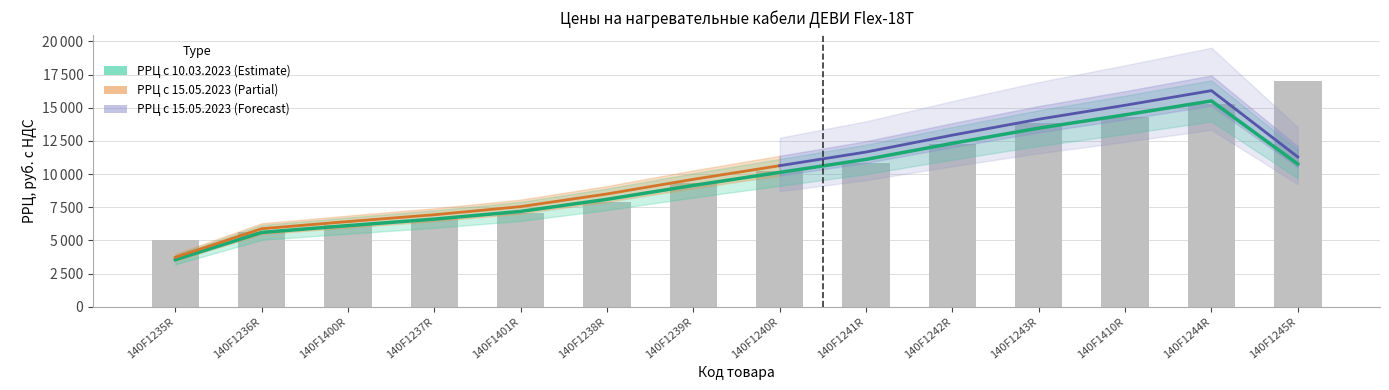

Is it true that the value at 140F1239R is 2556?

False